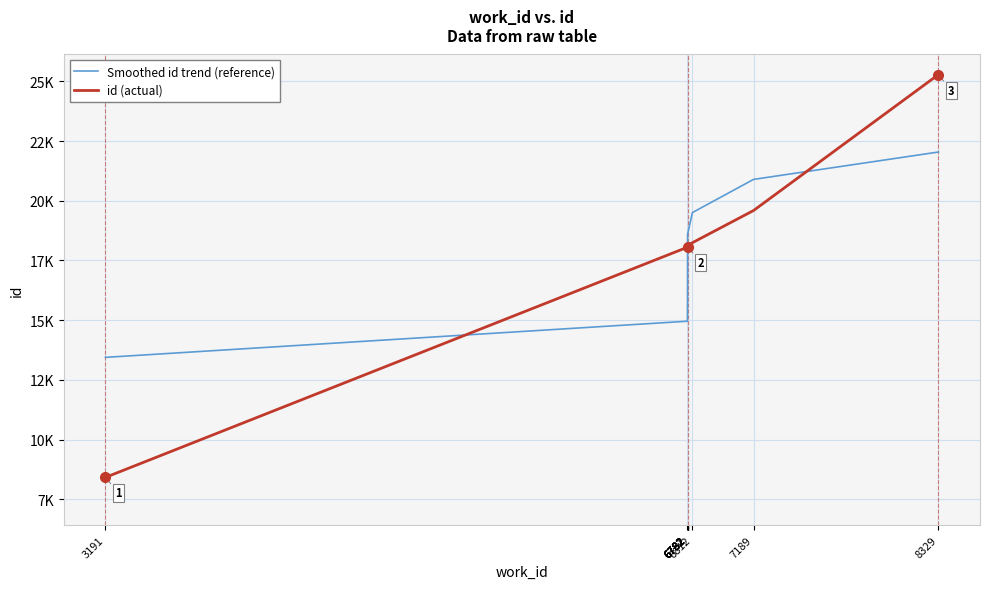

Which series has the largest range (max minus min)?

id (actual)